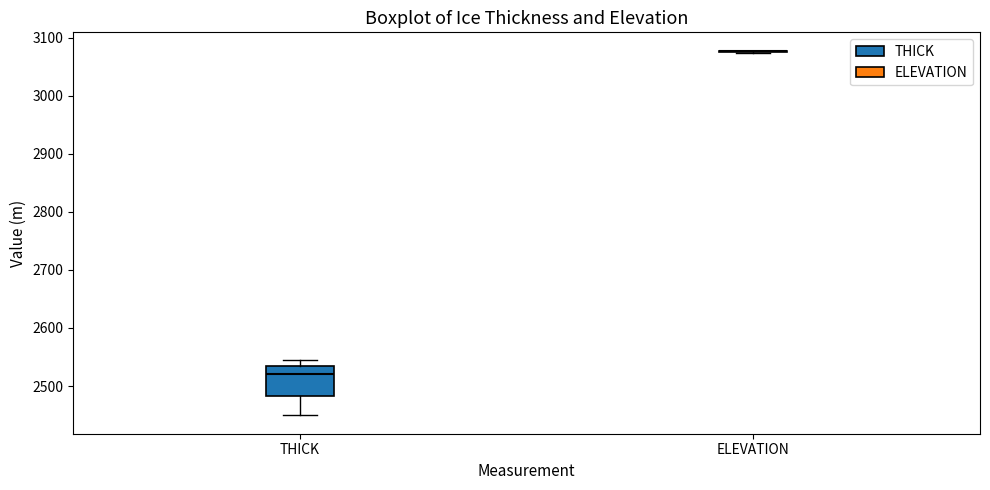

Reading left to right, transcribe this box plot: for each box, give where its median line is, the range the box spans, and where its two whiskers end, as read against the y-axis. The values are not printed on the chart, so give them approximately, as read against the axis.

THICK: median 2520, box 2480 to 2530, whiskers 2450 to 2540
ELEVATION: box collapsed to a line at 3080, whiskers 3070 to 3080